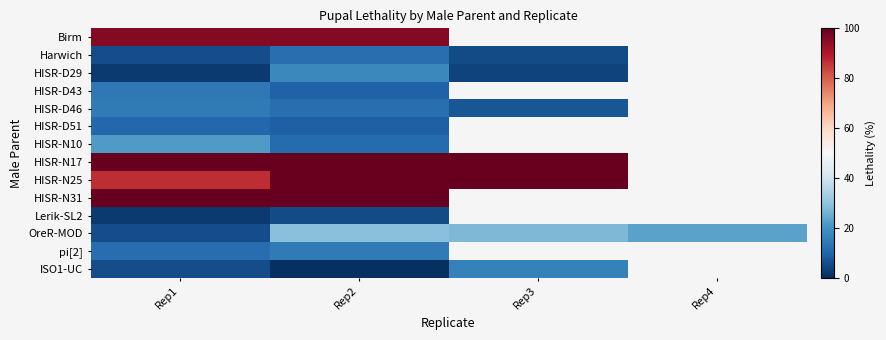

Which series changed the most between Rep3 and Rep4?

OreR-MOD